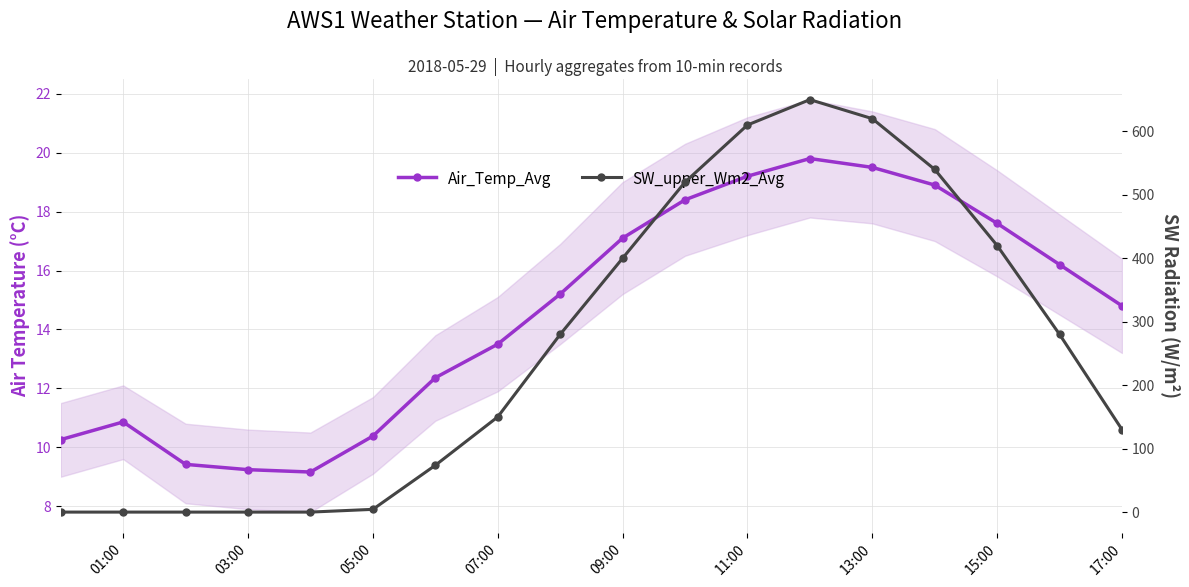

How many values in the SW_upper_Wm2_Avg series exceed 280?

7